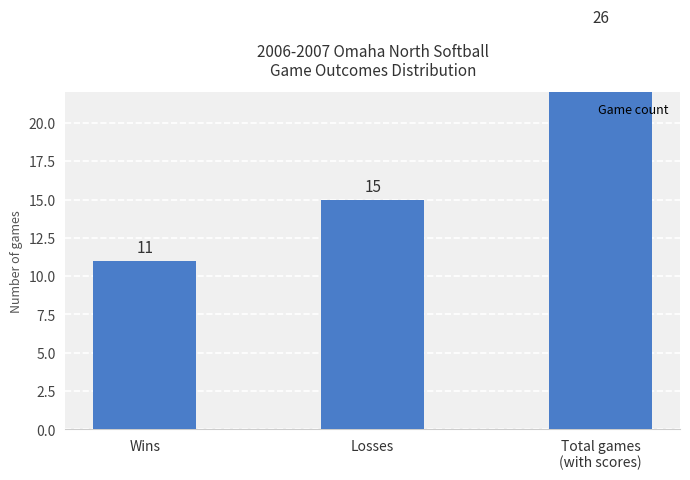

Does the chart contain any negative values?

No